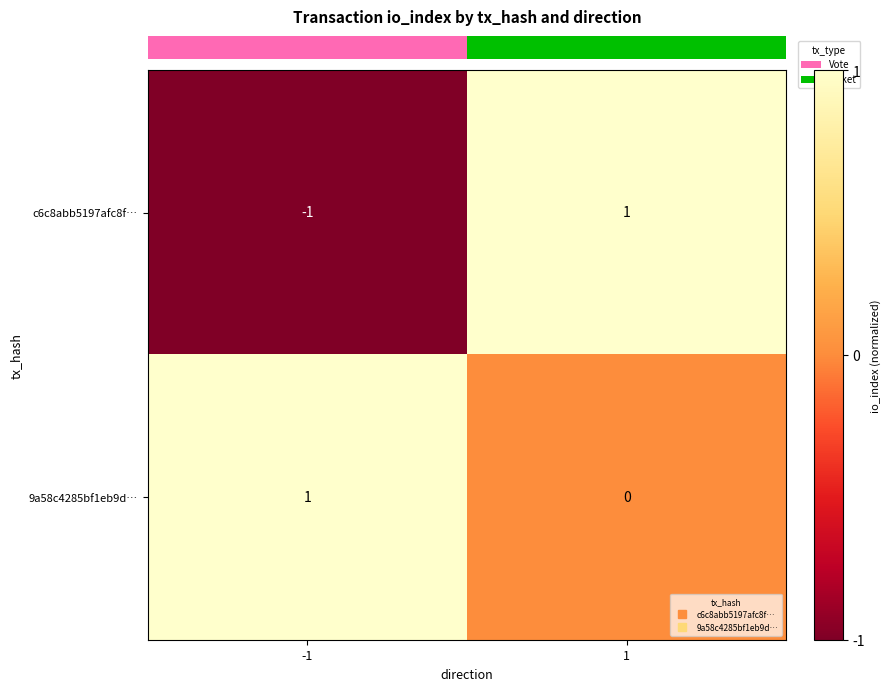

Is it true that 9a58c4285bf1eb9d… equals 0 at 1?

True